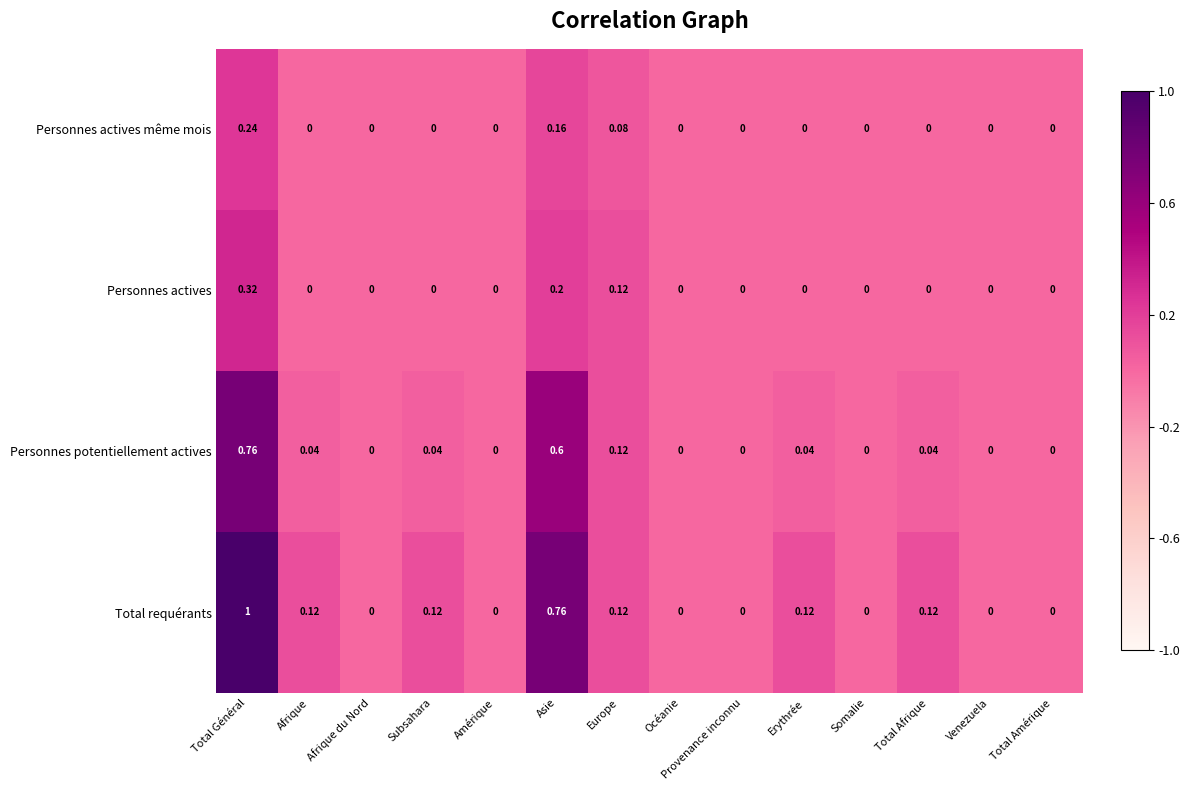

Rank the series by their maximum value, from highest to lowest.

Total requérants, Personnes potentiellement actives, Personnes actives, Personnes actives même mois